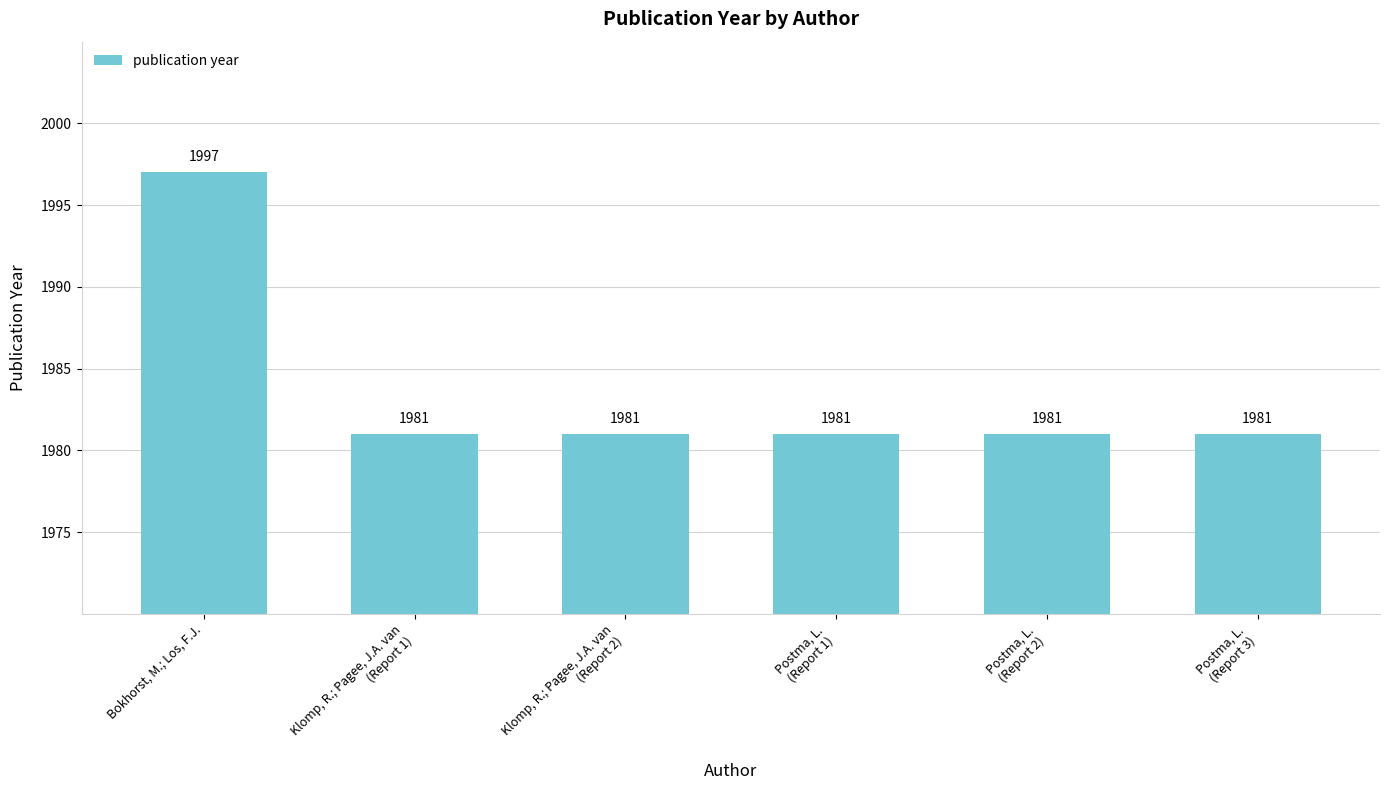

What is the difference between the maximum and minimum values?

16